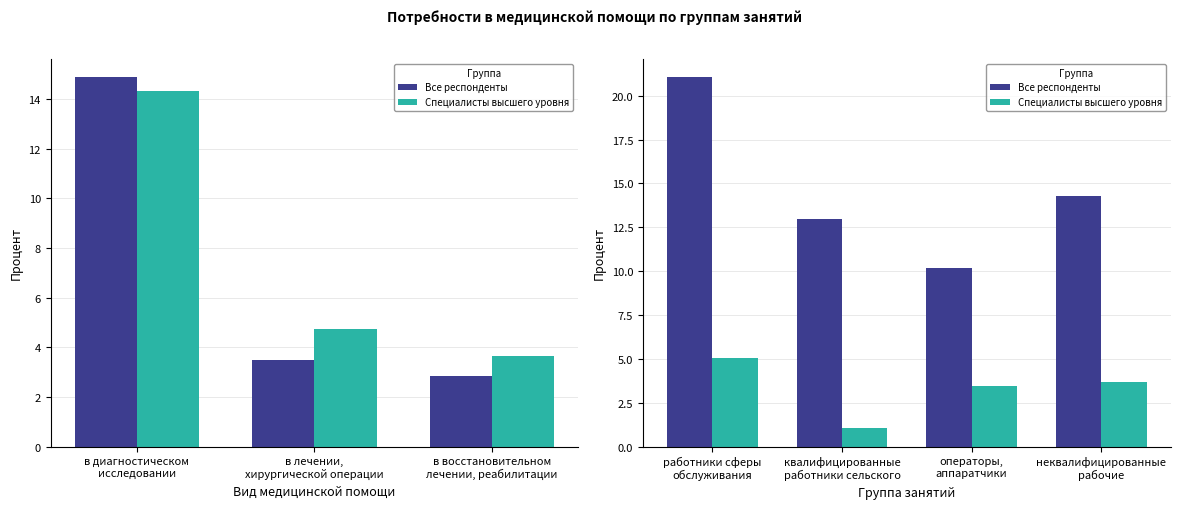

True or false: Все респонденты has a value of 16.6 at операторы, аппаратчики.

False